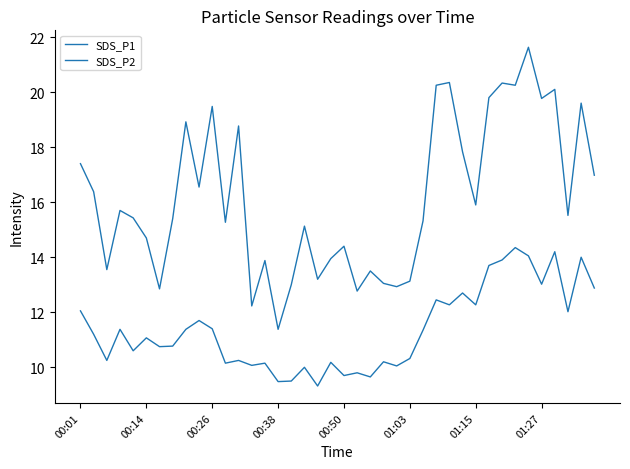

How many interior local valleys does the SDS_P2 series have?

14